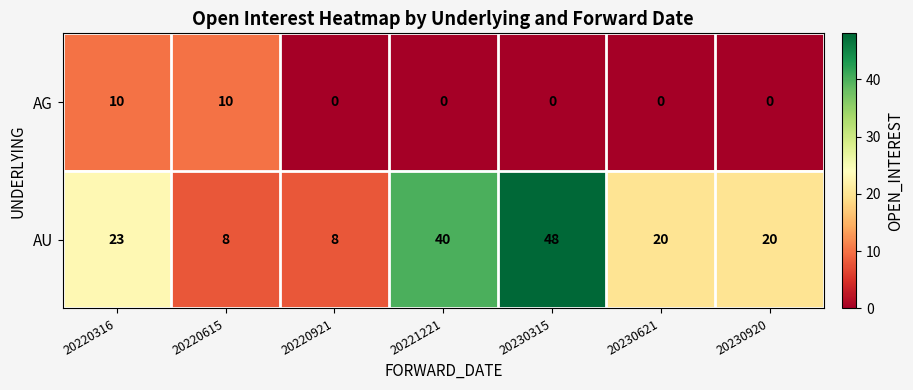

List the series in order of their overall mean, highest first.

AU, AG